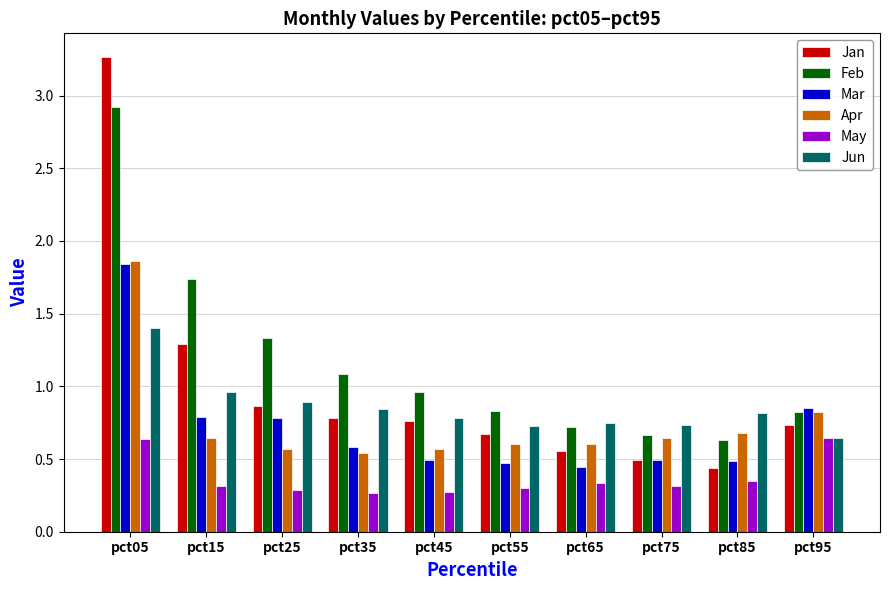

Which series changed the most between pct05 and pct25?

Jan